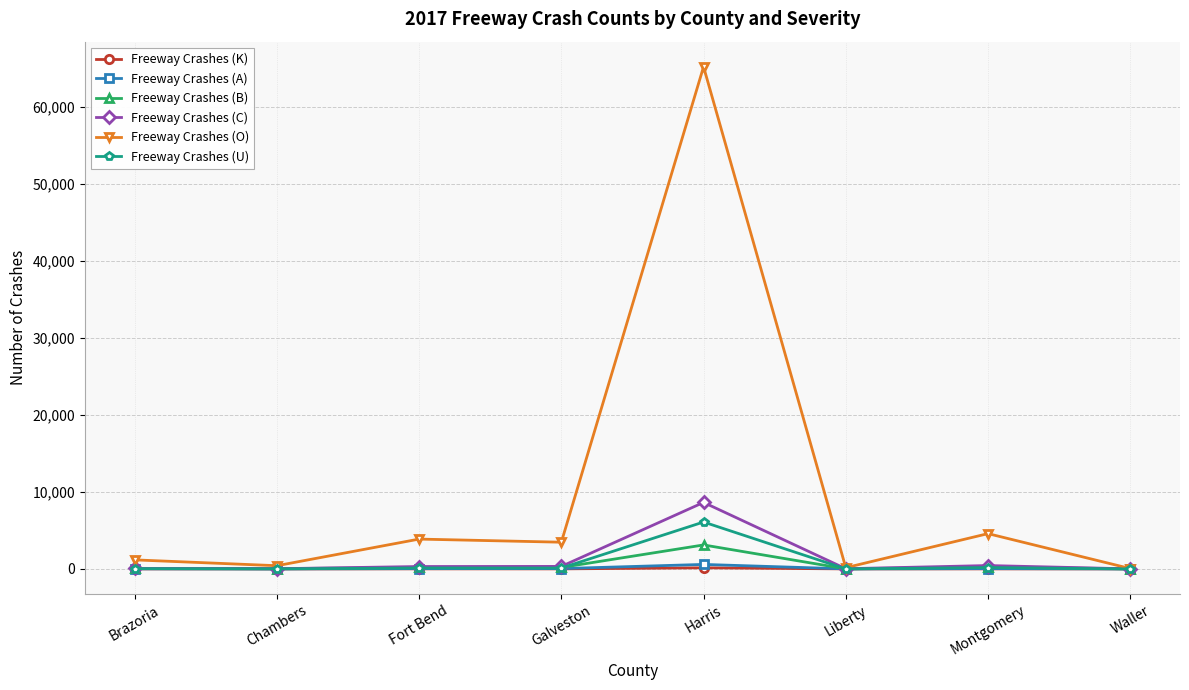

What are all the series names shown in the legend?

Freeway Crashes (K), Freeway Crashes (A), Freeway Crashes (B), Freeway Crashes (C), Freeway Crashes (O), Freeway Crashes (U)